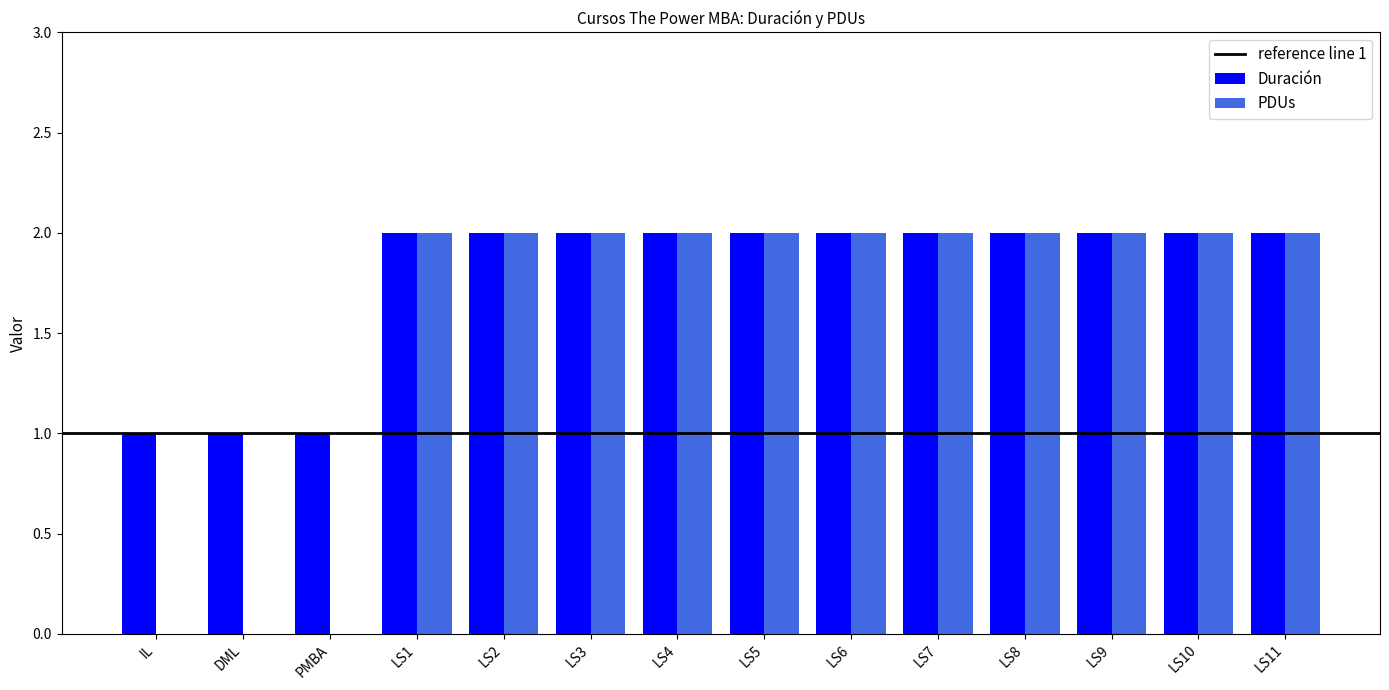

Between IL and LS2, which series saw the biggest shift?

PDUs